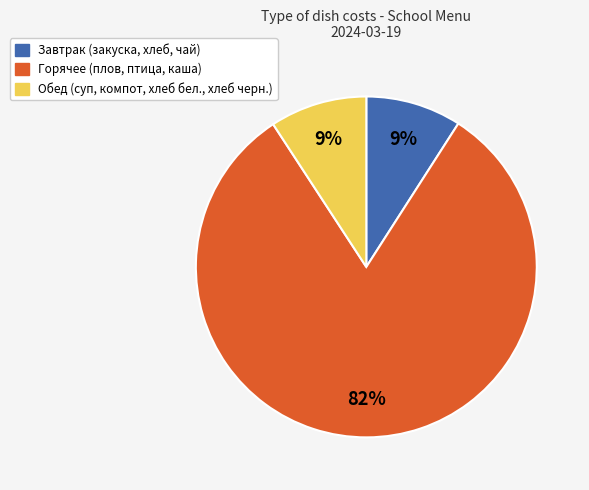

How many segments does this pie chart have?

3